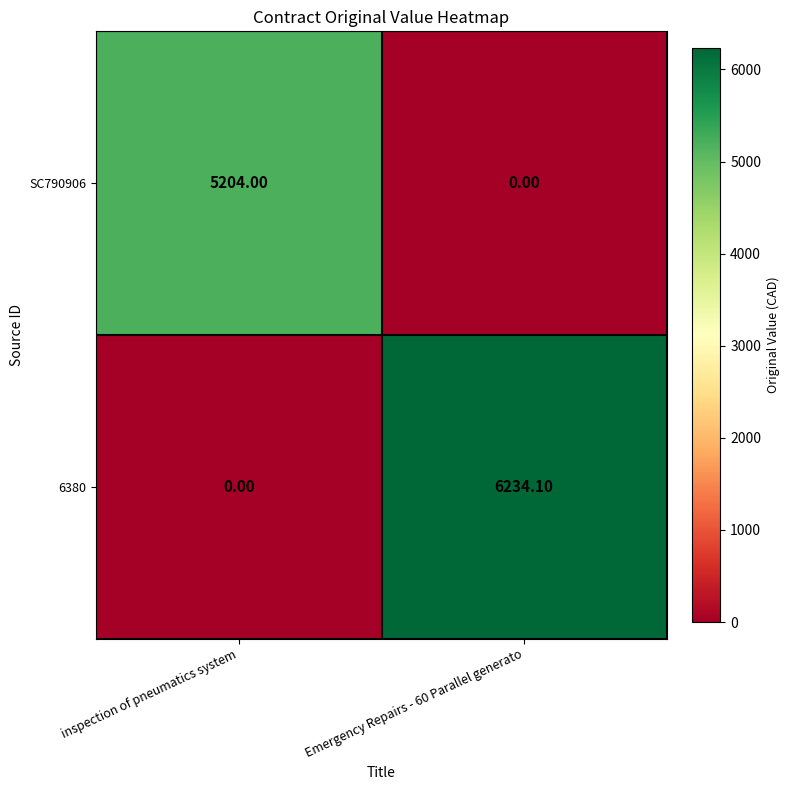

Which series changed the most between inspection of pneumatics system and Emergency Repairs - 60 Parallel generato?

6380